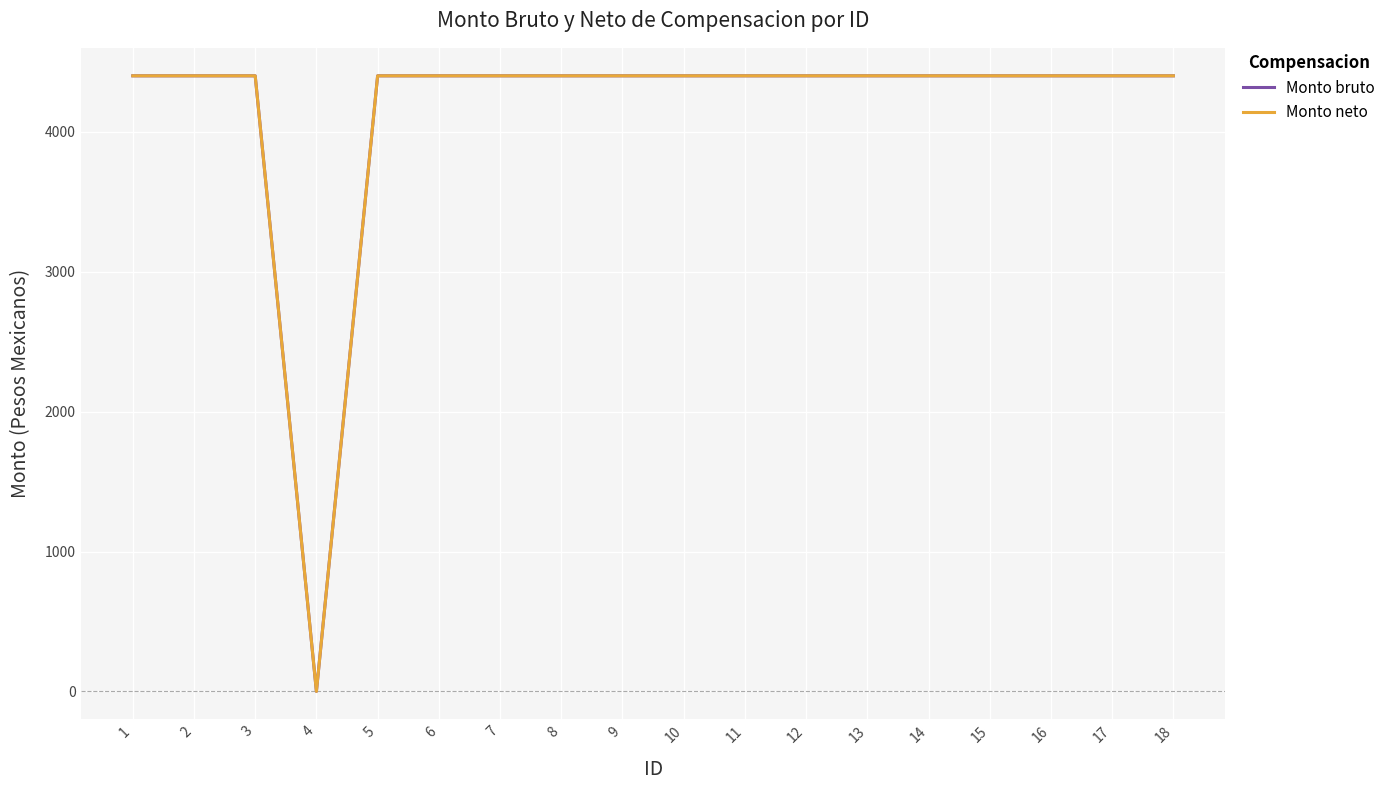

List the labels in order of Monto neto value, smallest first.

4, 1, 2, 3, 5, 6, 7, 8, 9, 10, 11, 12, 13, 14, 15, 16, 17, 18